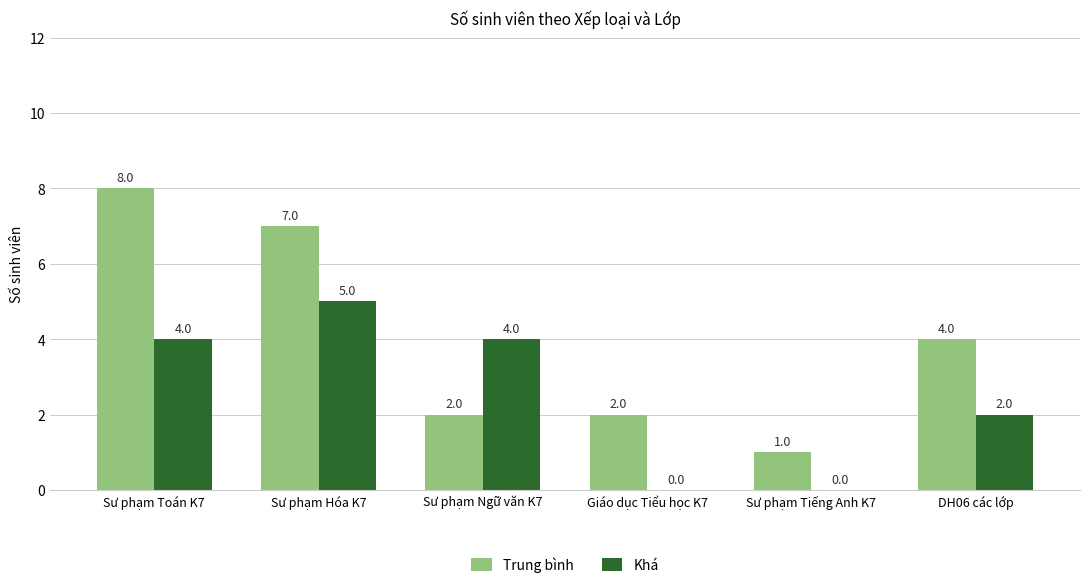

Which series has the largest total across all categories?

Trung bình